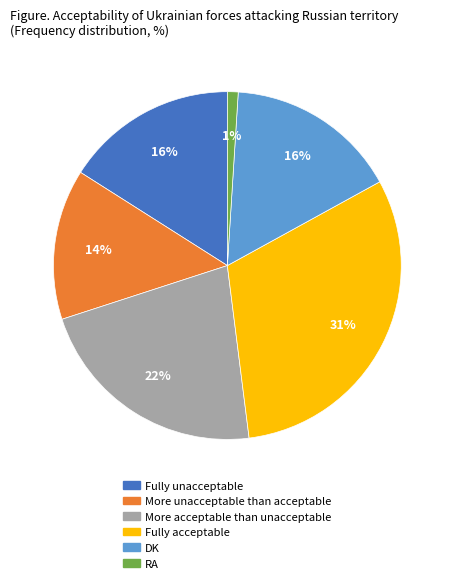

Count the number of slices in the pie.

6